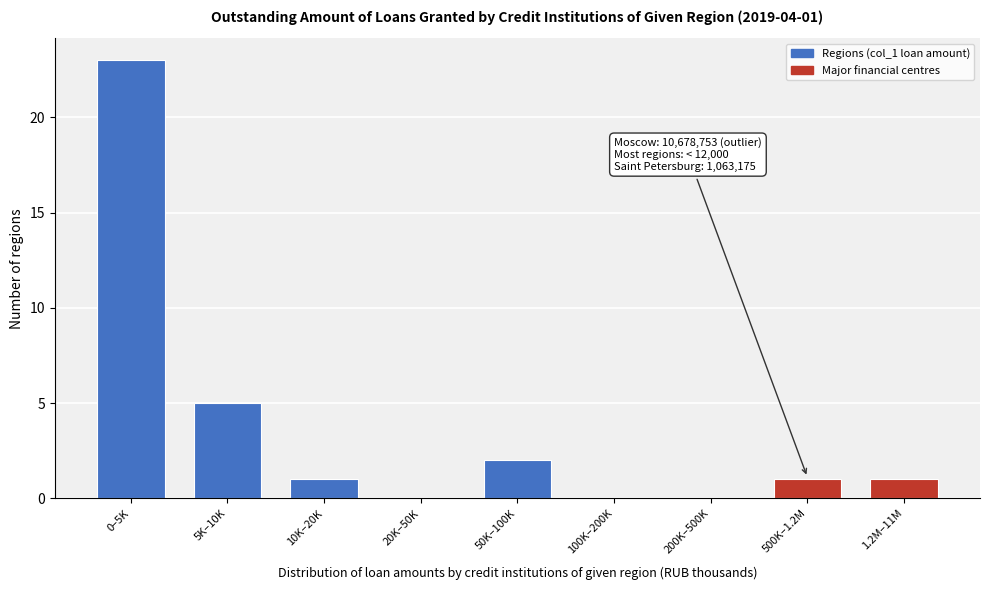

Reading left to right, extract all data points from this chart.

0–5K=23	5K–10K=5	10K–20K=1	20K–50K=0	50K–100K=2	100K–200K=0	200K–500K=0	500K–1.2M=1	1.2M–11M=1